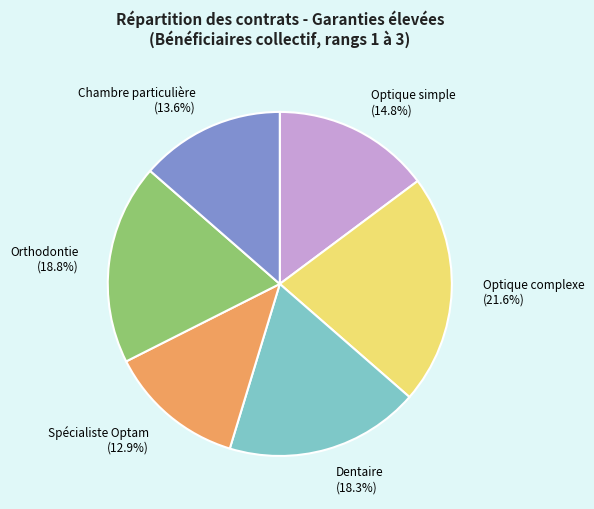

What is the ratio of the value at Optique complexe to the value at Orthodontie?

1.1